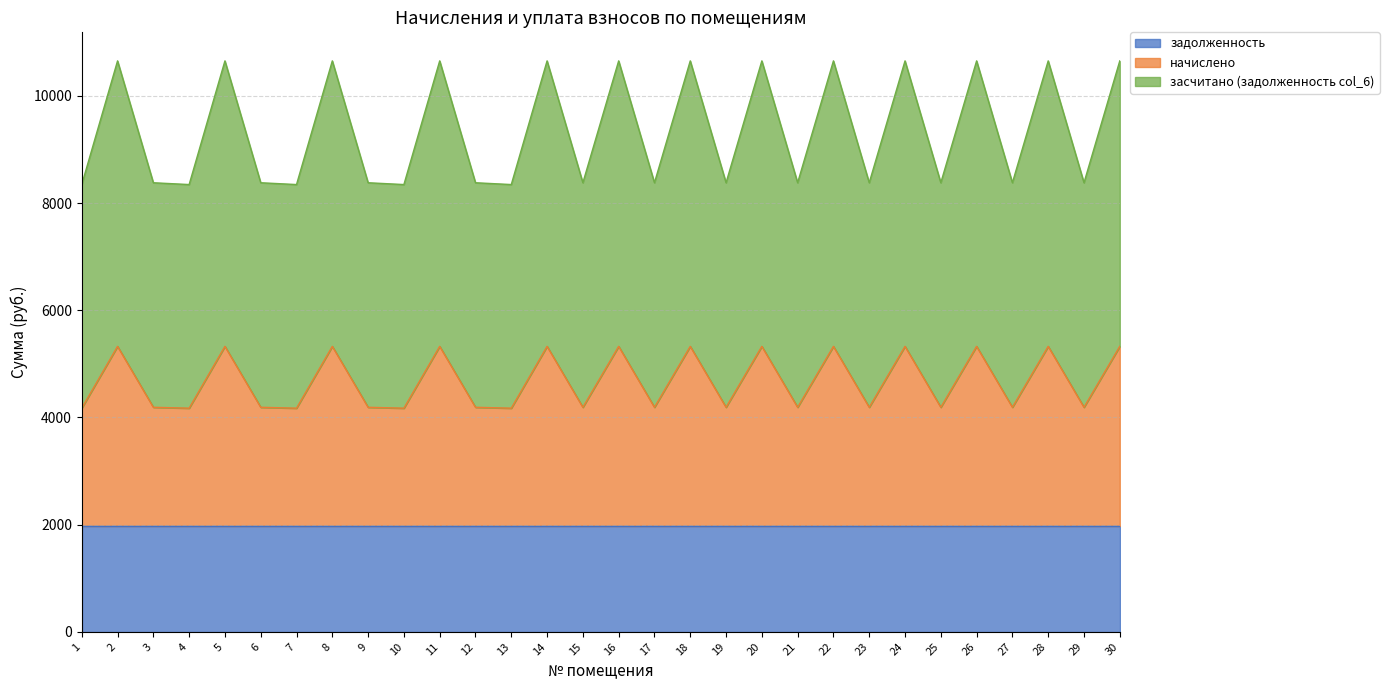

What is the maximum value for задолженность?

1974.2